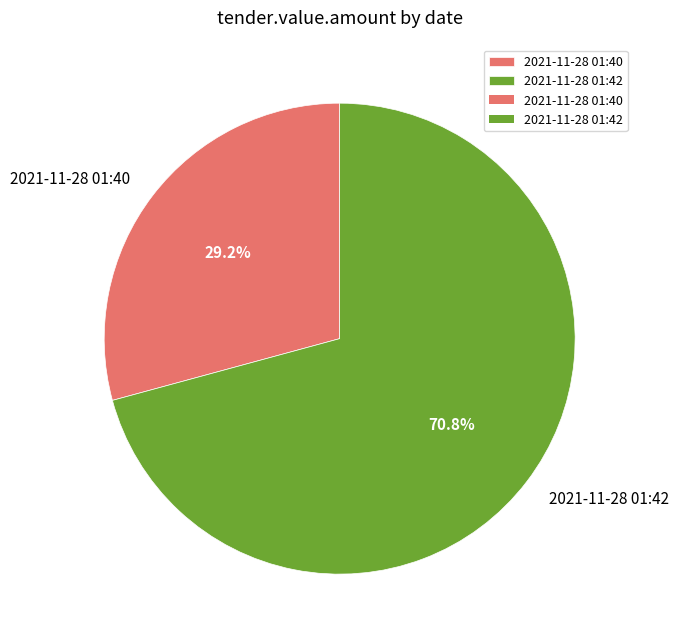

What is the ratio of the value at 2021-11-28 01:40 to the value at 2021-11-28 01:42?

0.4